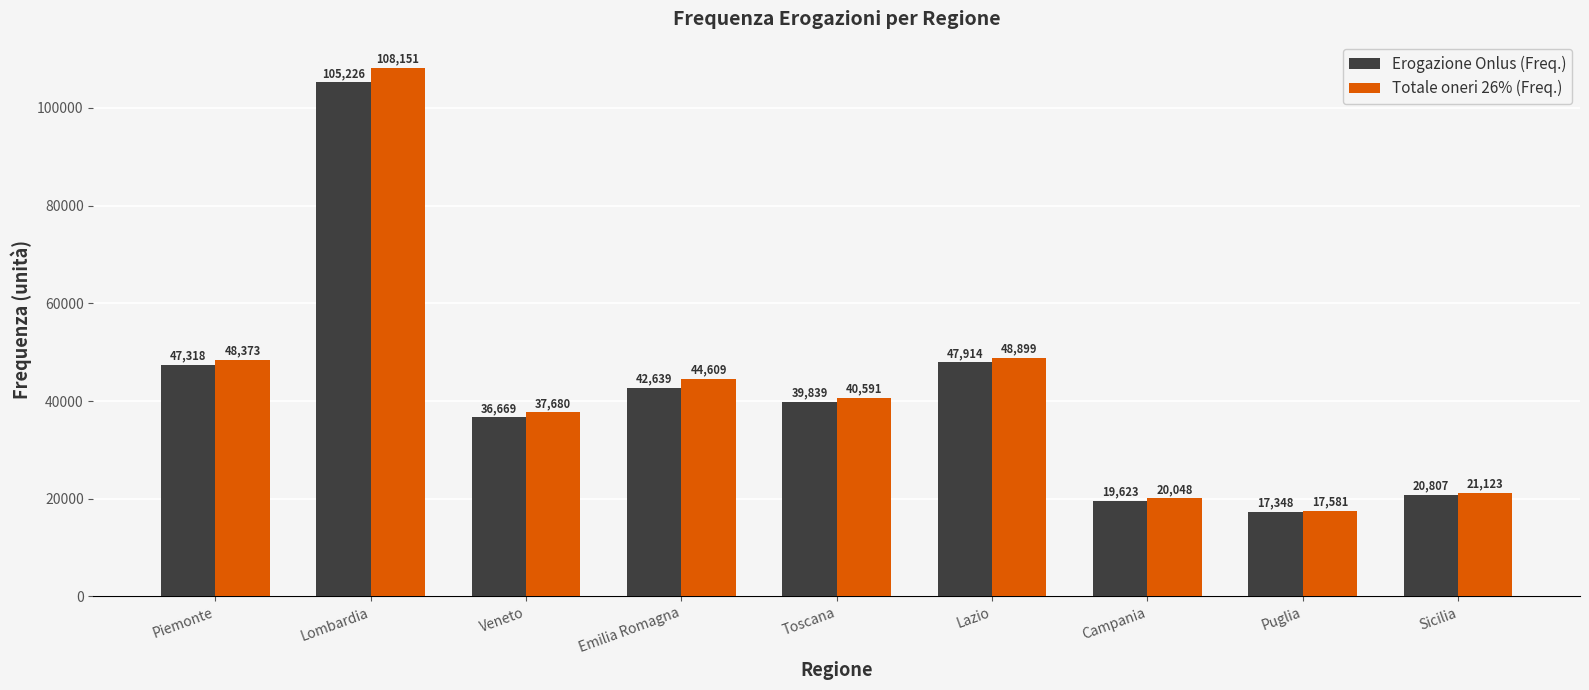

True or false: Totale oneri 26% (Freq.) has a value of 26933 at Puglia.

False